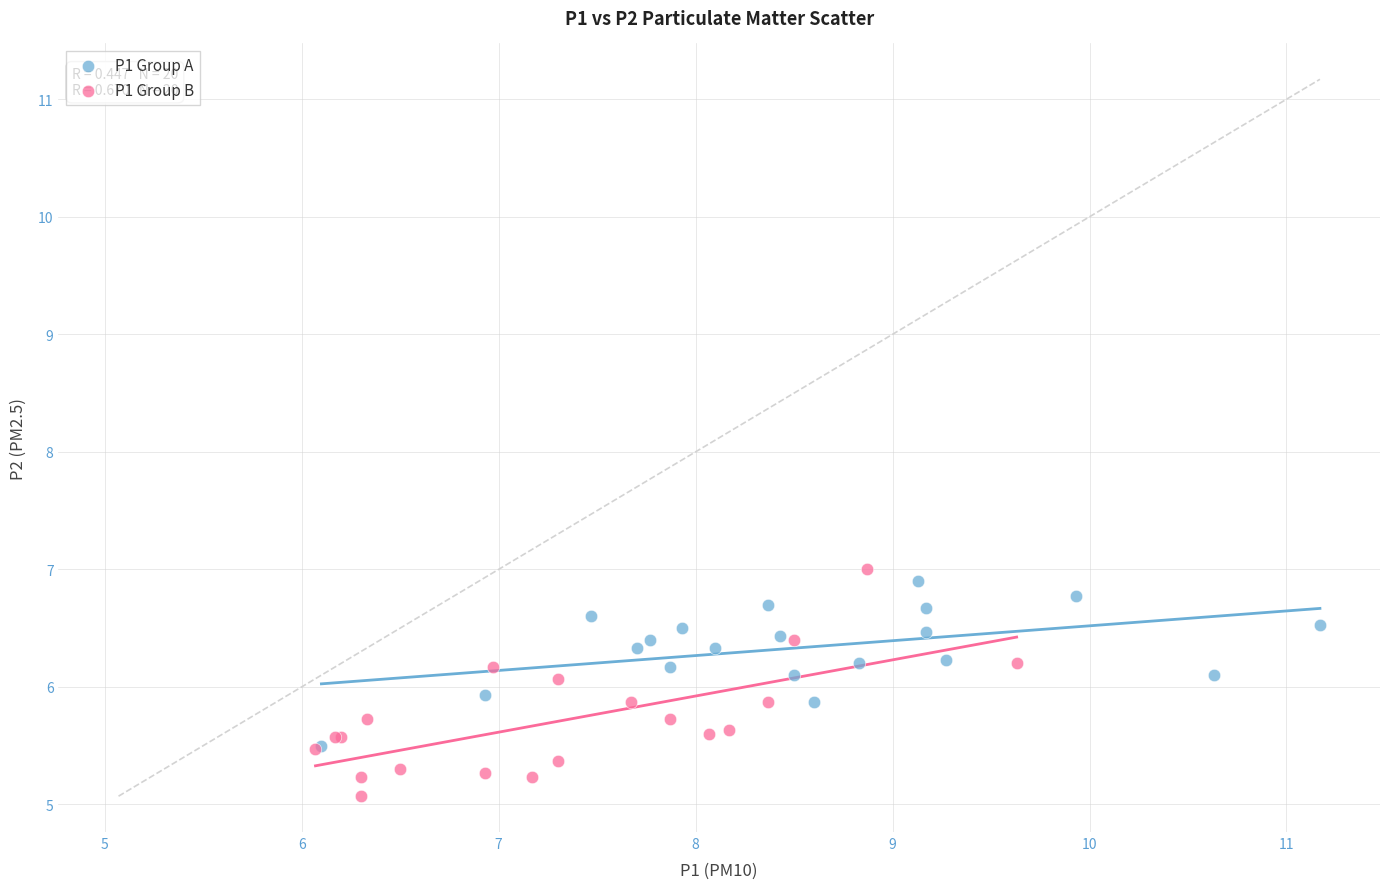

Which series has the widest spread of Y values?

P1 Group B